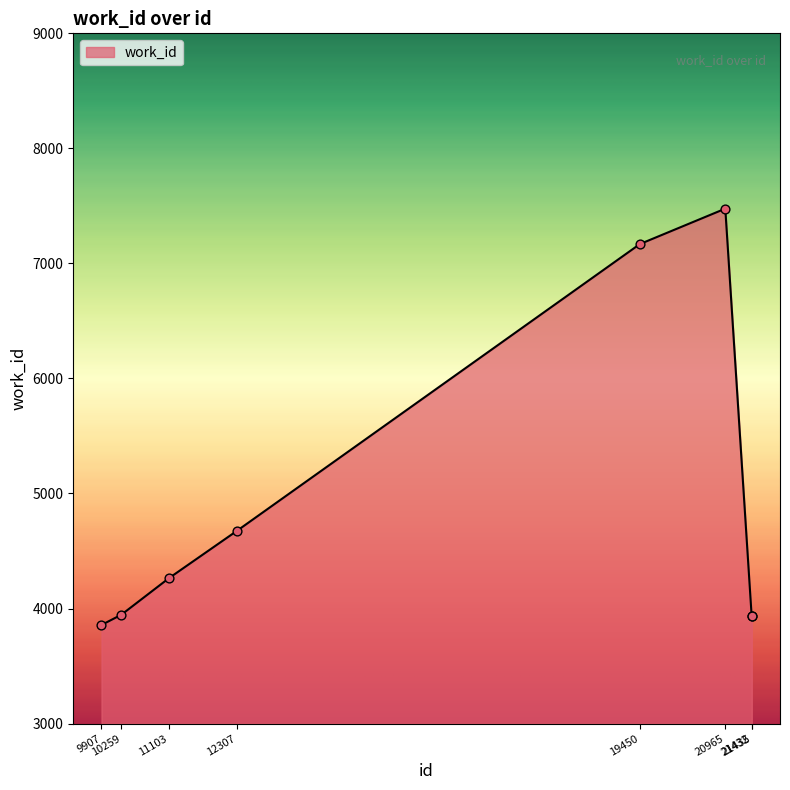

Which has a higher value, 20965 or 12307?

20965